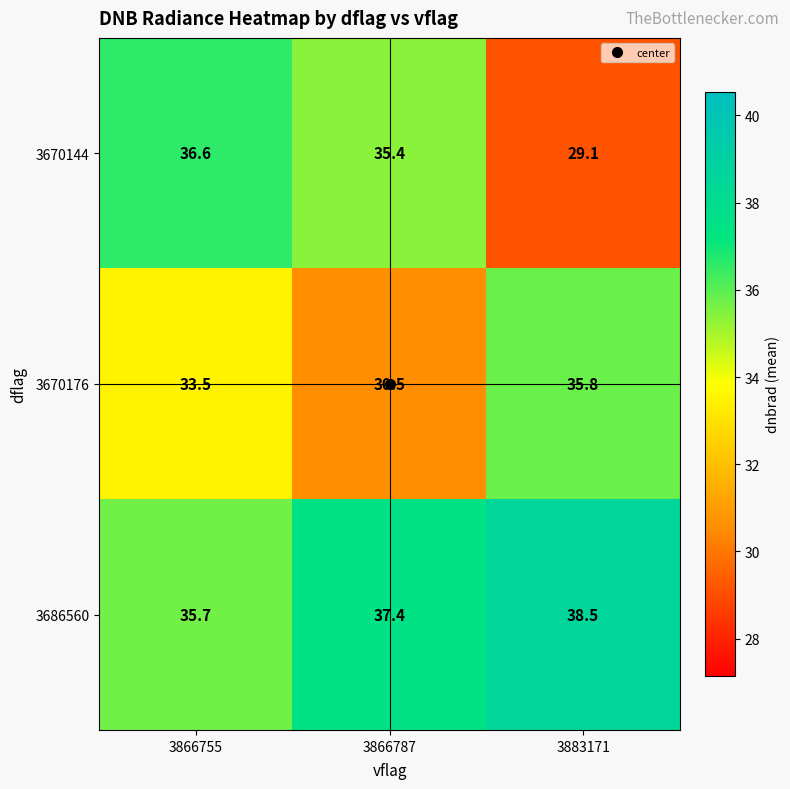

What is the total value across all series at 3866755?

105.8